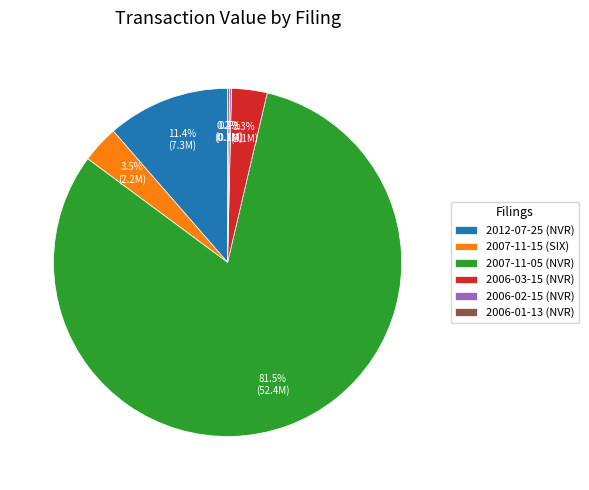

To the nearest percent, what is the difference between the largest and smallest slice percentages?

81%